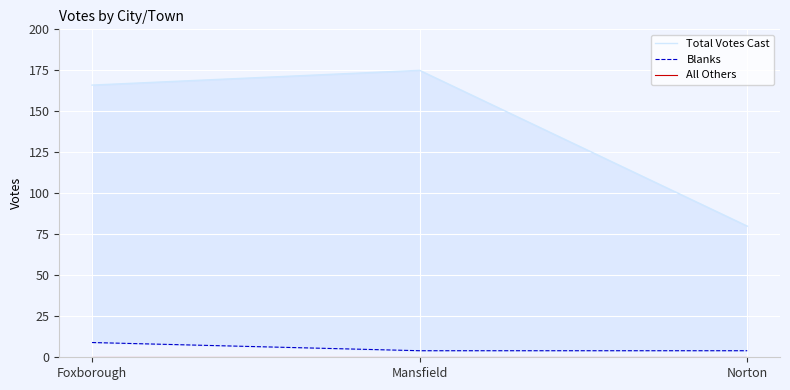

Which label corresponds to the smallest value in the chart?

Foxborough